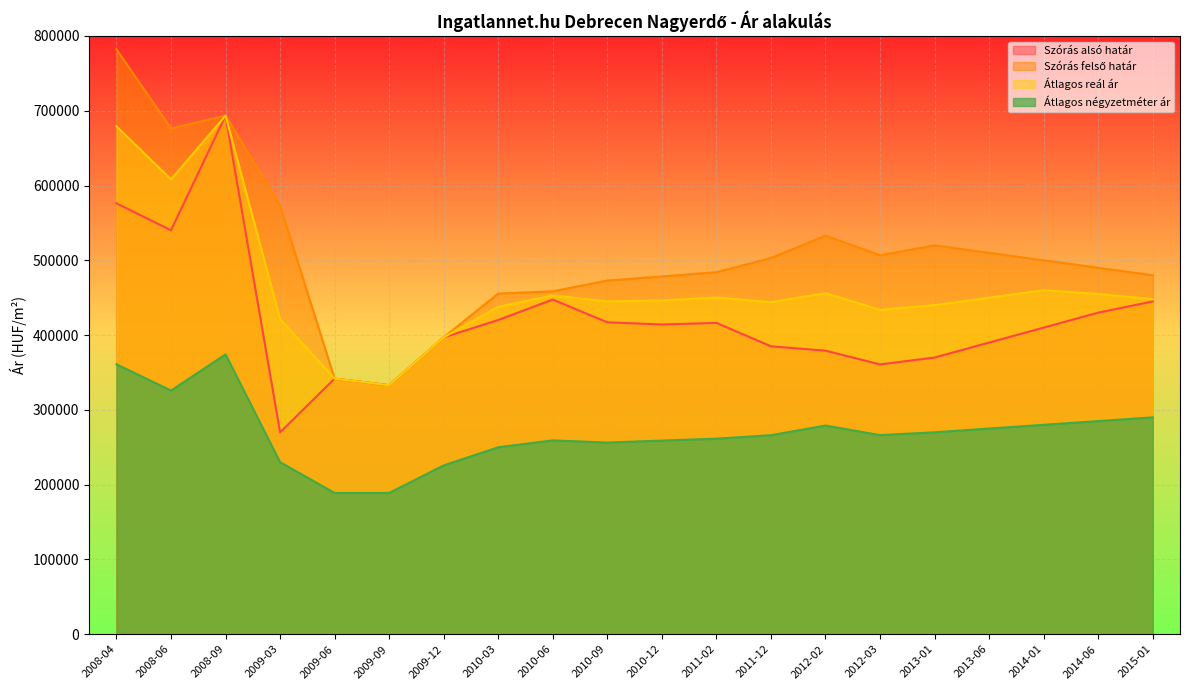

At which category does Szórás felső határ reach its first local peak?

2008-09